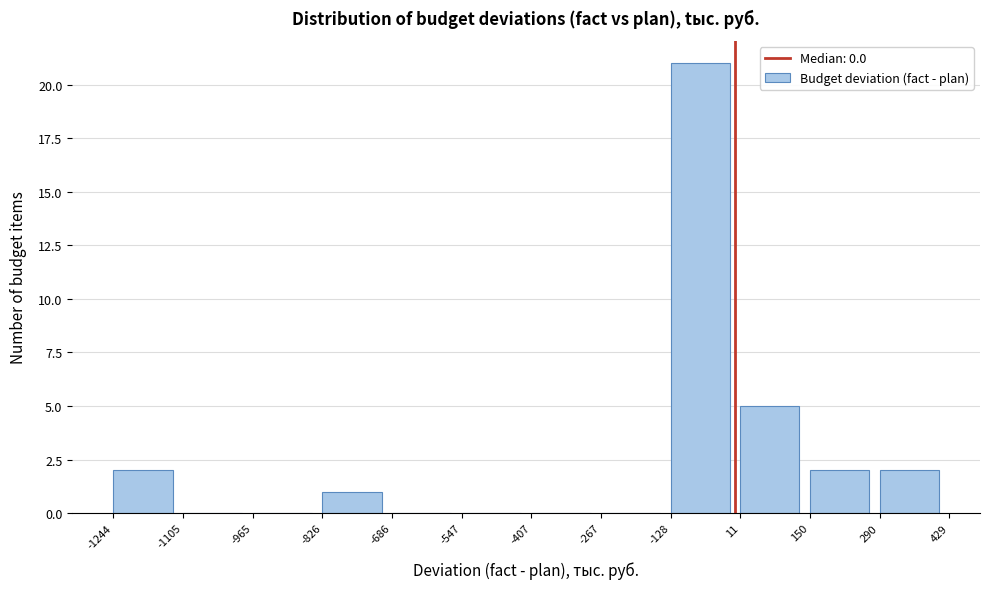

Which range on the x-axis has the tallest bar?

-128 to 11